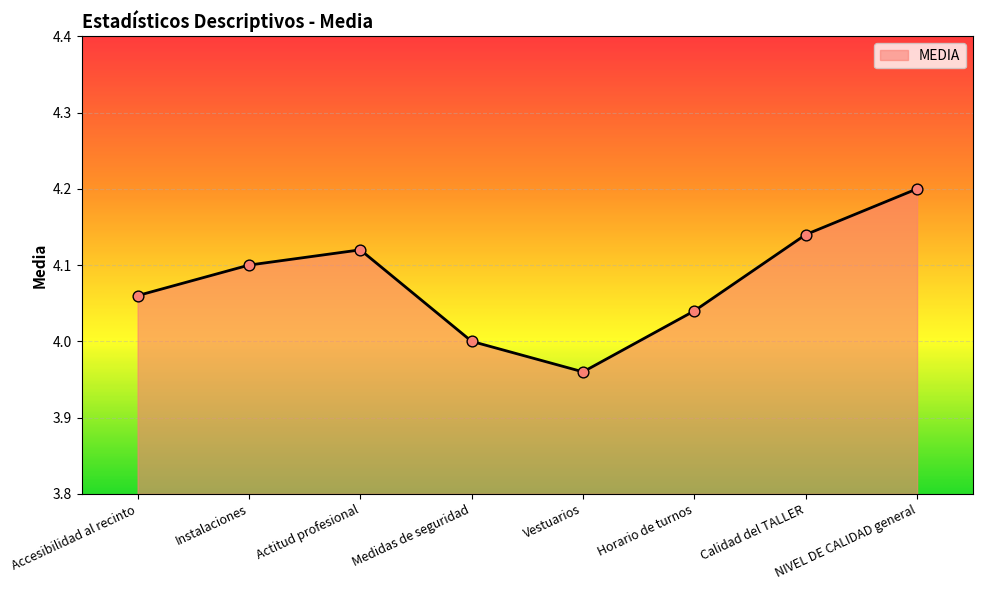

Approximately how many times larger is the value at Actitud profesional compared to Accesibilidad al recinto?

1.0